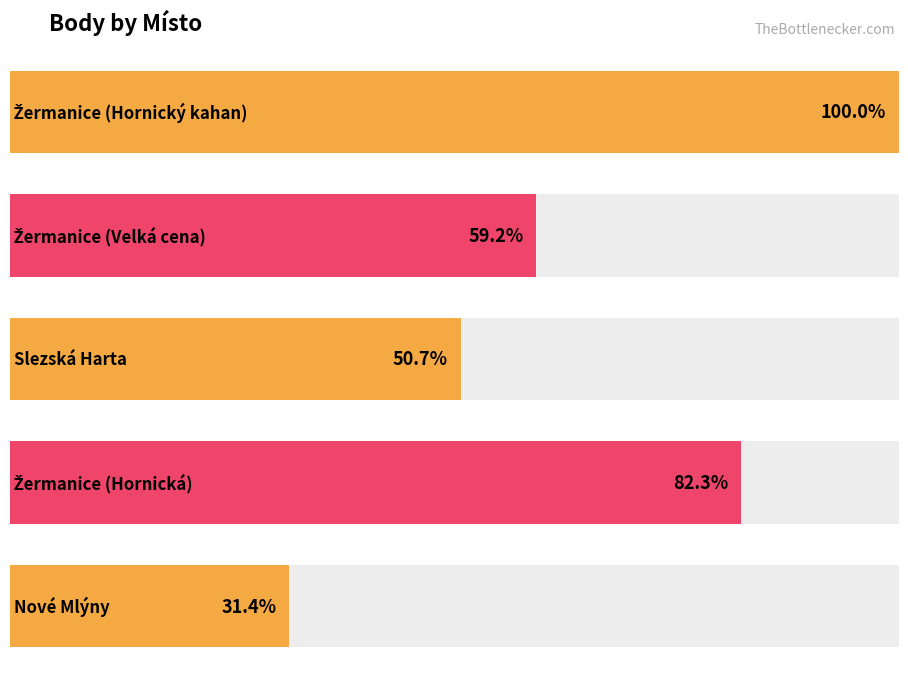

Reading right to left, what are all the values shown in this chart?

Nové Mlýny=662	Žermanice (Hornická)=1734	Slezská Harta=1069	Žermanice (Velká cena)=1248	Žermanice (Hornický kahan)=2108